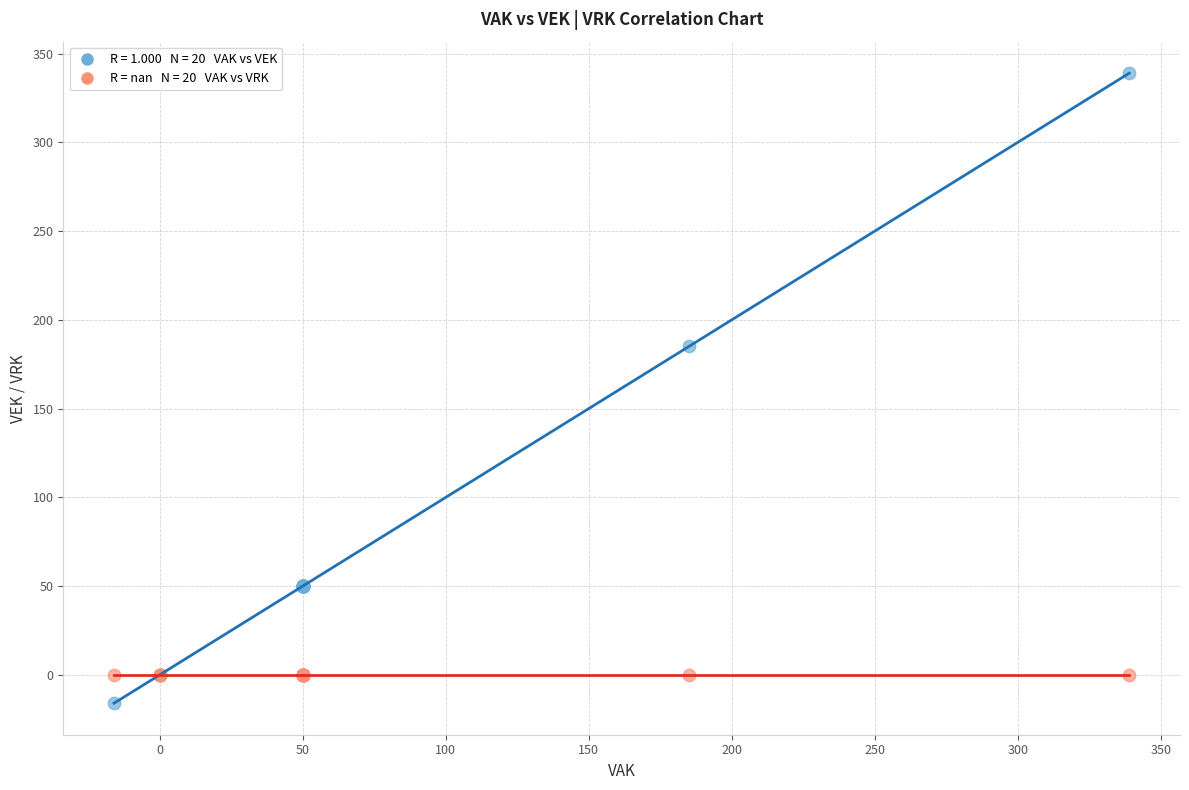

Across all series, what Y value is closest to 161?

185